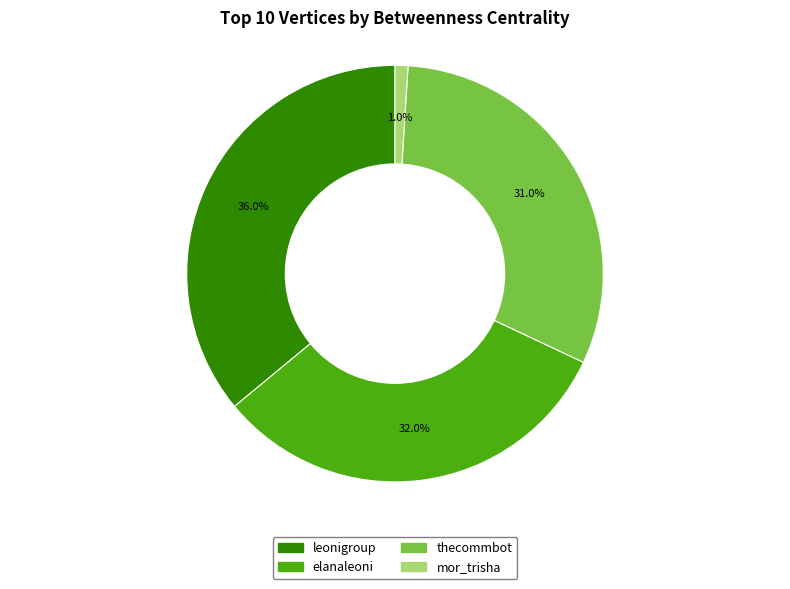

To the nearest percent, what is the average slice percentage?

25%